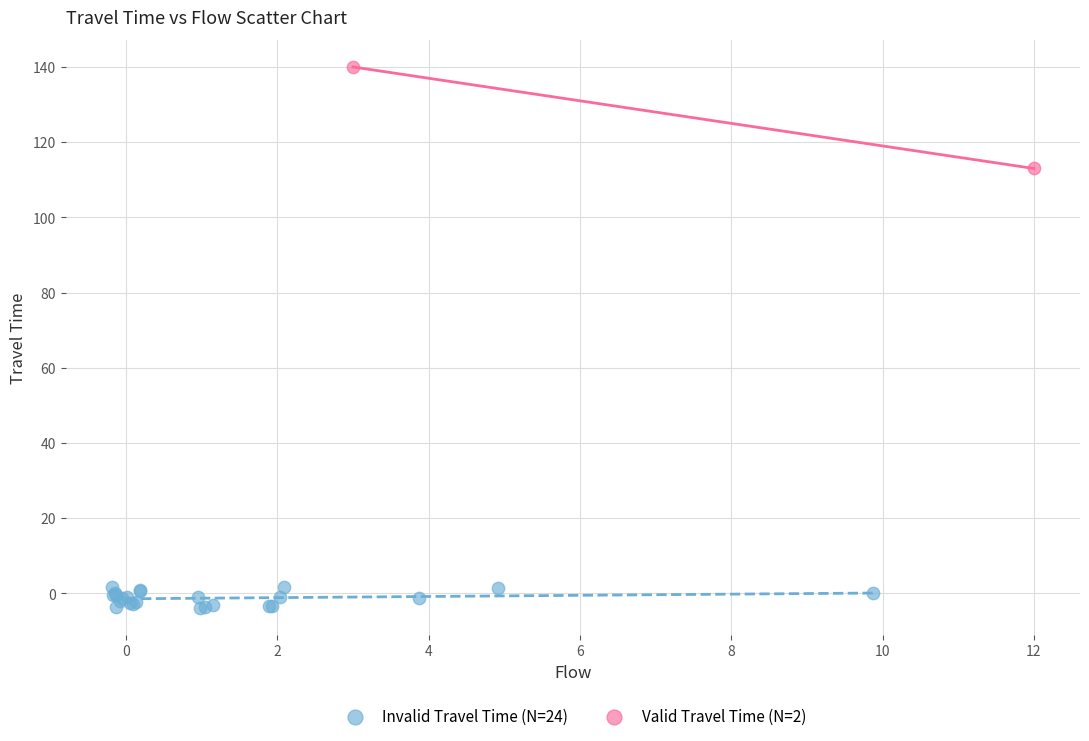

What are all the series names shown in the legend?

Invalid Travel Time (N=24), Valid Travel Time (N=2)